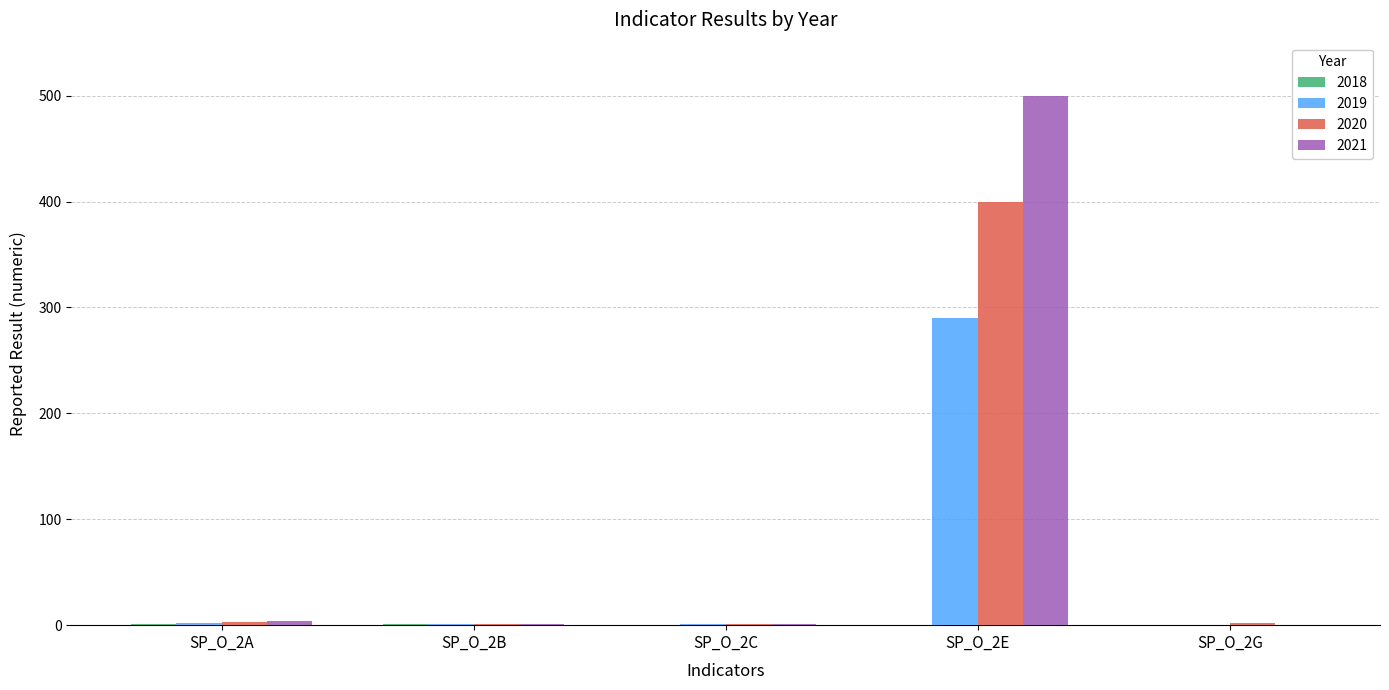

How many groups of bars are there?

5